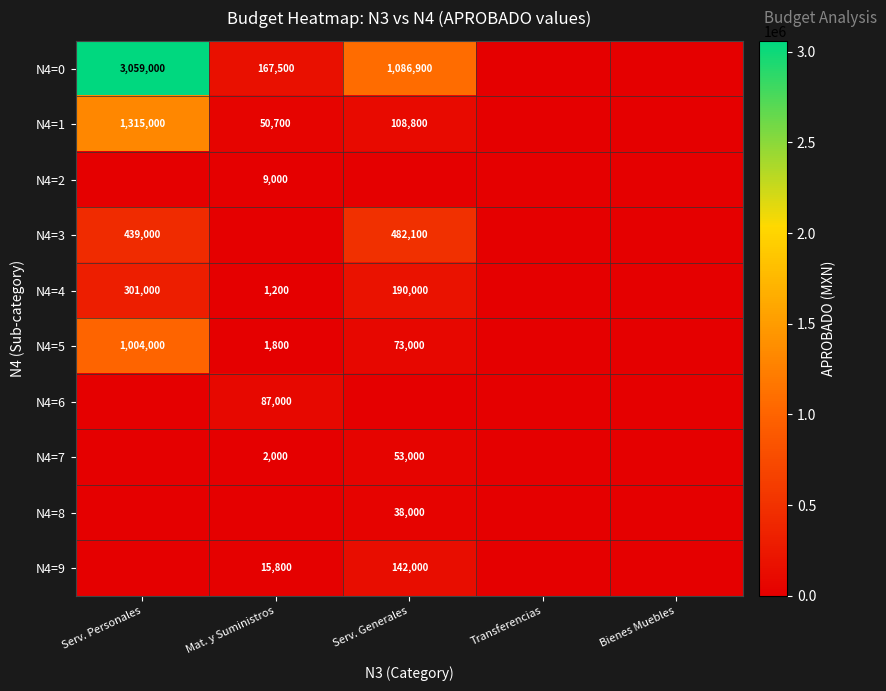

What is the greatest value displayed?

3059000